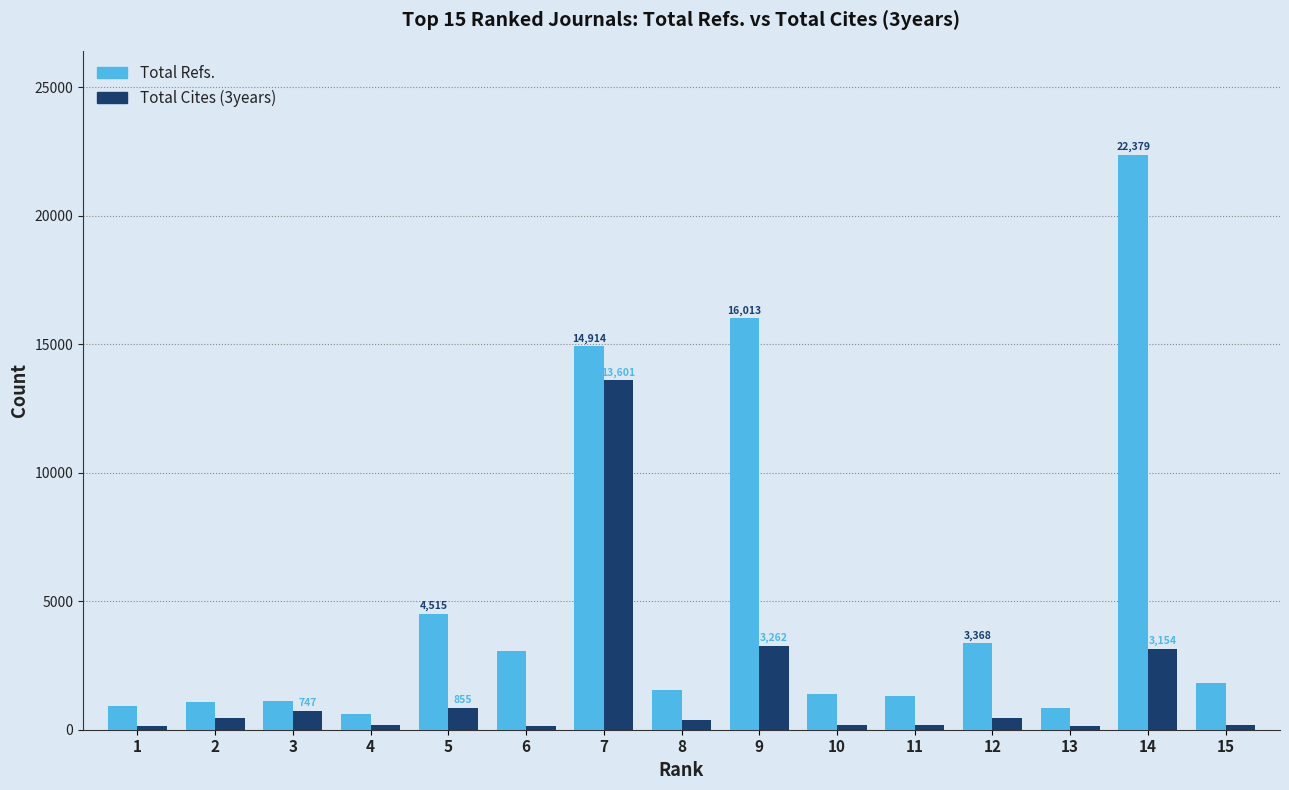

List the series in order of their overall mean, highest first.

Total Refs., Total Cites (3years)